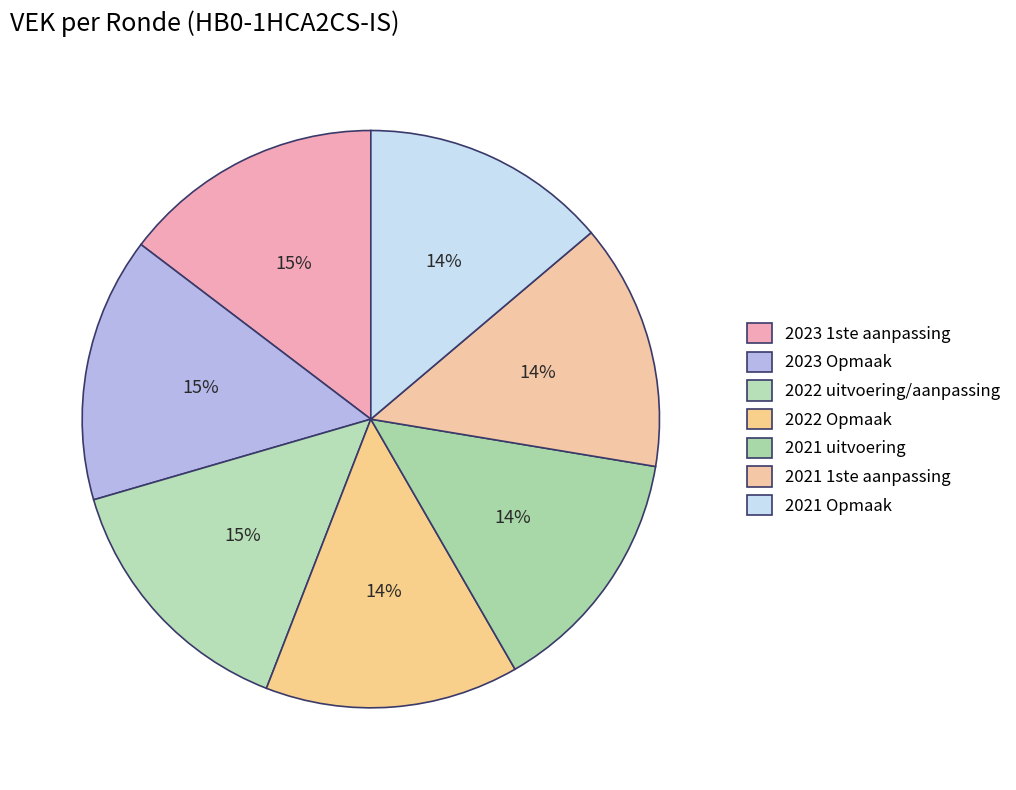

How many segments does this pie chart have?

7